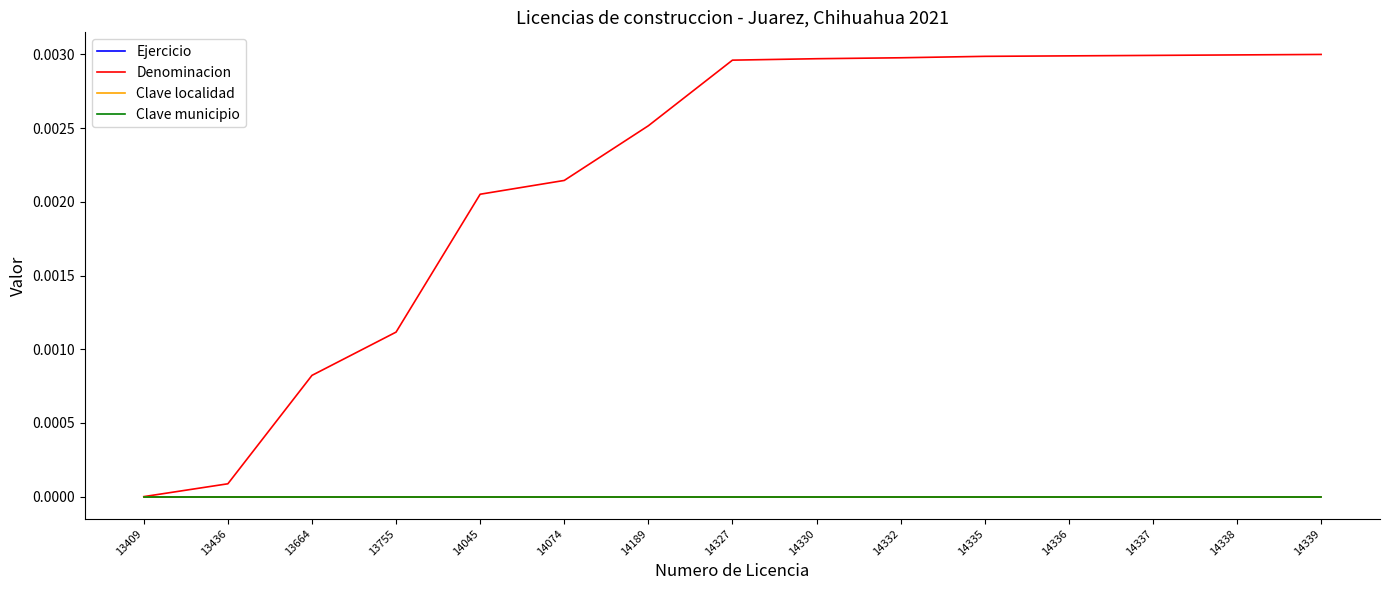

Which category has the lowest value in the Ejercicio series?

13409